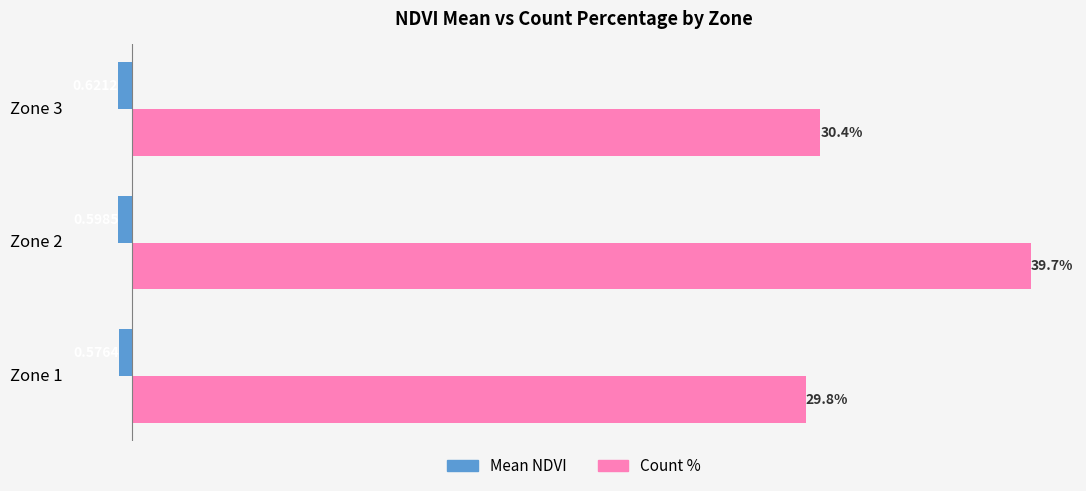

Which series has the widest spread of values?

Count %